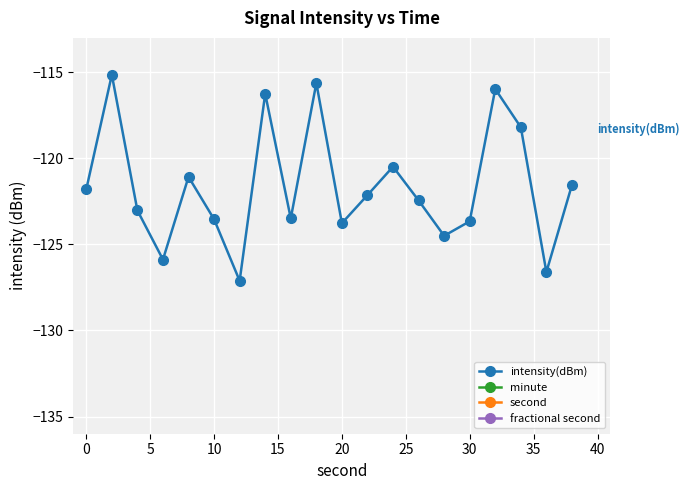

True or false: minute and fractional second cross at least once.

False